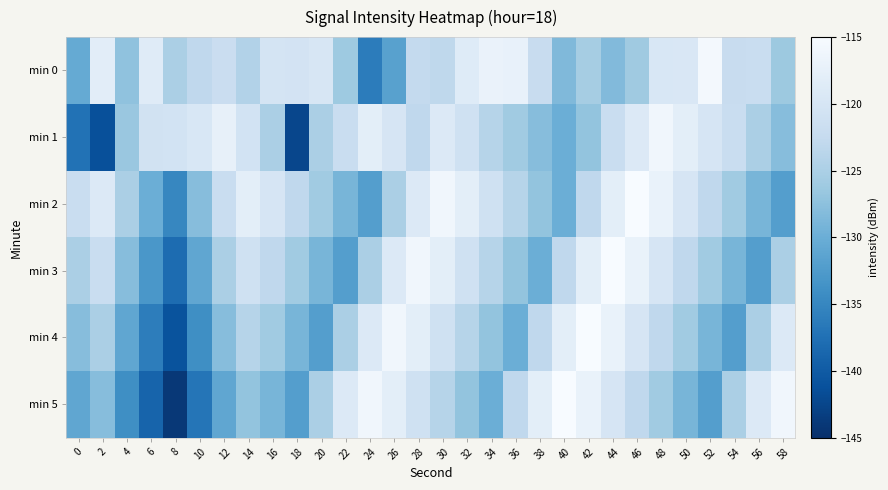

Reading left to right, list all the values displayed in this chart.

min 0: 0=-130.5	2=-118.1	4=-127.2	6=-118.5	8=-125.1	10=-123.0	12=-121.9	14=-124.3	16=-120.3	18=-120.5	20=-119.8	22=-126.2	24=-136.1	26=-131.7	28=-122.7	30=-123.1	32=-118.7	34=-116.9	36=-117.3	38=-122.3	40=-128.4	42=-125.5	44=-128.3	46=-126.1	48=-119.6	50=-119.5	52=-115.5	54=-122.1	56=-122.0	58=-126.3
min 1: 0=-137.3	2=-141.3	4=-126.6	6=-120.7	8=-120.6	10=-119.6	12=-117.4	14=-120.6	16=-125.1	18=-142.3	20=-125.0	22=-122.0	24=-118.0	26=-120.0	28=-123.0	30=-119.0	32=-121.0	34=-124.0	36=-126.0	38=-128.0	40=-130.0	42=-127.0	44=-122.0	46=-119.0	48=-116.0	50=-118.0	52=-120.0	54=-122.0	56=-125.0	58=-128.0
min 2: 0=-122.0	2=-119.0	4=-125.0	6=-130.0	8=-135.0	10=-128.0	12=-122.0	14=-118.0	16=-120.0	18=-123.0	20=-126.0	22=-129.0	24=-132.0	26=-125.0	28=-119.0	30=-116.0	32=-118.0	34=-121.0	36=-124.0	38=-127.0	40=-130.0	42=-123.0	44=-118.0	46=-115.0	48=-117.0	50=-120.0	52=-123.0	54=-126.0	56=-129.0	58=-132.0
min 3: 0=-125.0	2=-122.0	4=-128.0	6=-133.0	8=-138.0	10=-131.0	12=-125.0	14=-121.0	16=-123.0	18=-126.0	20=-129.0	22=-132.0	24=-125.0	26=-119.0	28=-116.0	30=-118.0	32=-121.0	34=-124.0	36=-127.0	38=-130.0	40=-123.0	42=-118.0	44=-115.0	46=-117.0	48=-120.0	50=-123.0	52=-126.0	54=-129.0	56=-132.0	58=-125.0
min 4: 0=-128.0	2=-125.0	4=-131.0	6=-136.0	8=-141.0	10=-134.0	12=-128.0	14=-124.0	16=-126.0	18=-129.0	20=-132.0	22=-125.0	24=-119.0	26=-116.0	28=-118.0	30=-121.0	32=-124.0	34=-127.0	36=-130.0	38=-123.0	40=-118.0	42=-115.0	44=-117.0	46=-120.0	48=-123.0	50=-126.0	52=-129.0	54=-132.0	56=-125.0	58=-119.0
min 5: 0=-131.0	2=-128.0	4=-134.0	6=-139.0	8=-144.0	10=-137.0	12=-131.0	14=-127.0	16=-129.0	18=-132.0	20=-125.0	22=-119.0	24=-116.0	26=-118.0	28=-121.0	30=-124.0	32=-127.0	34=-130.0	36=-123.0	38=-118.0	40=-115.0	42=-117.0	44=-120.0	46=-123.0	48=-126.0	50=-129.0	52=-132.0	54=-125.0	56=-119.0	58=-116.0